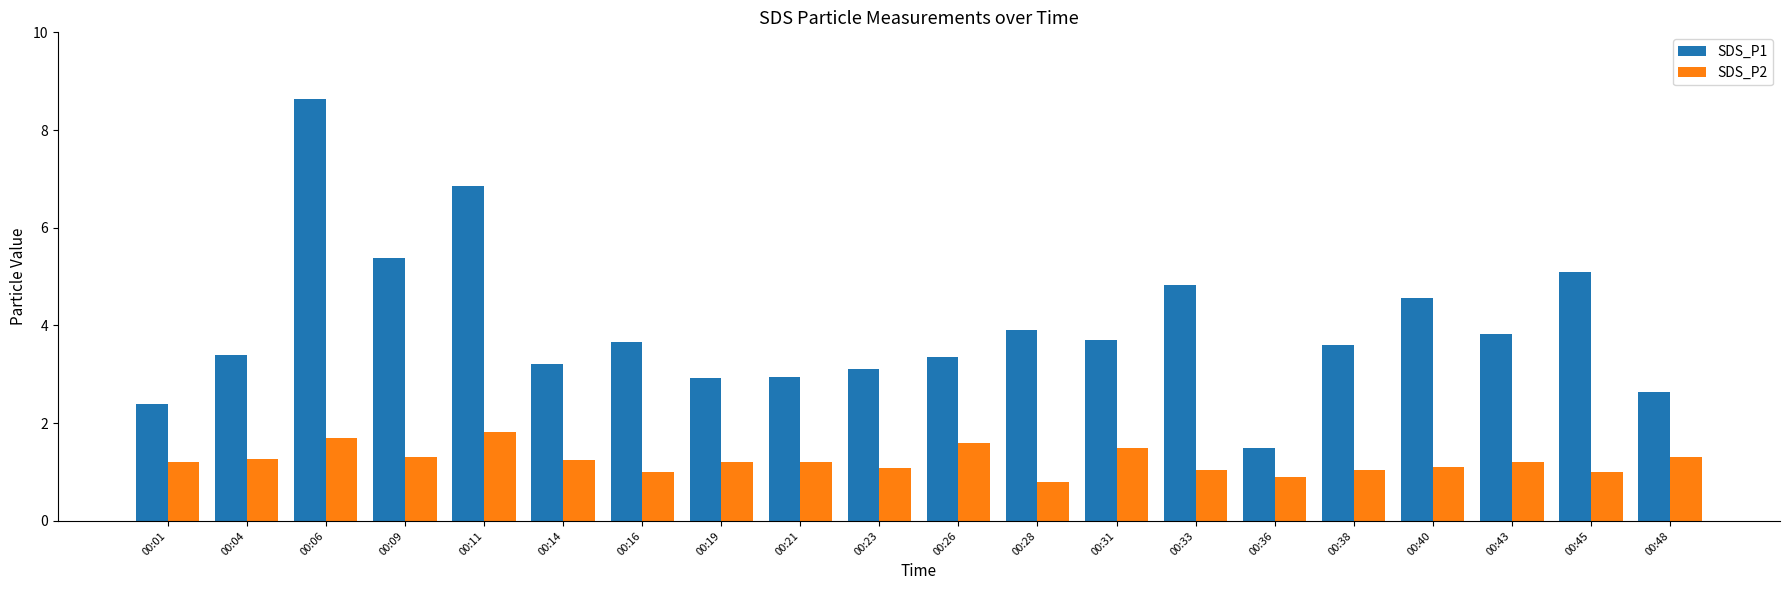

Which label corresponds to the smallest value in the chart?

00:28